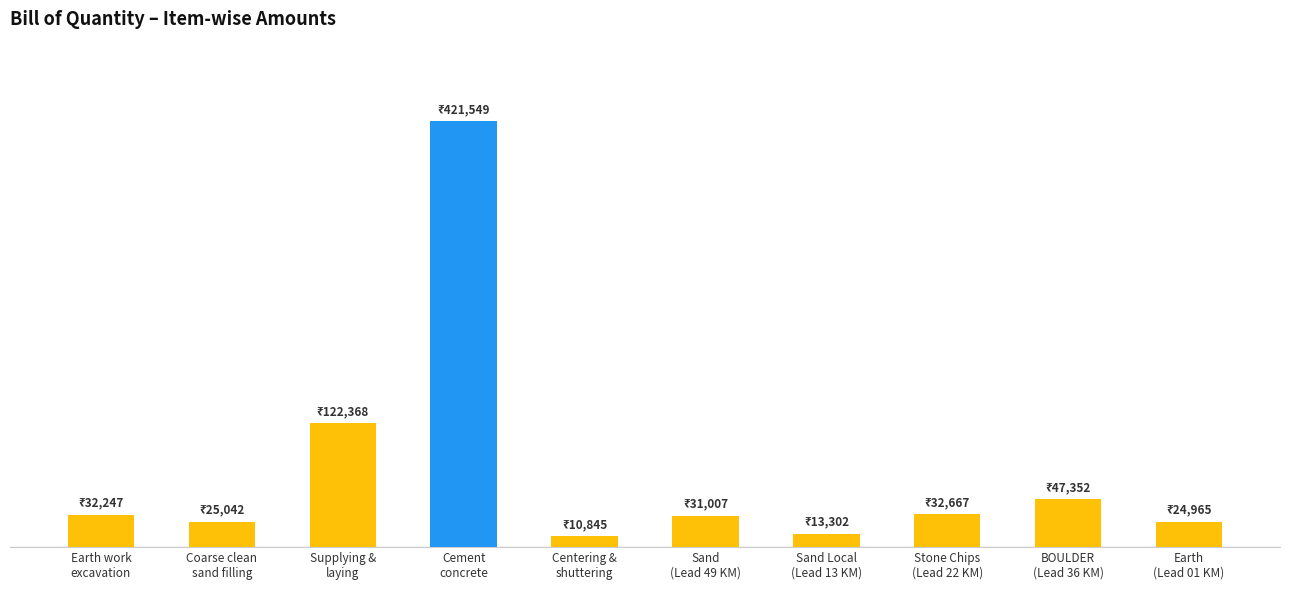

What is the difference between the values at Cement
concrete and Stone Chips
(Lead 22 KM)?

388881.9